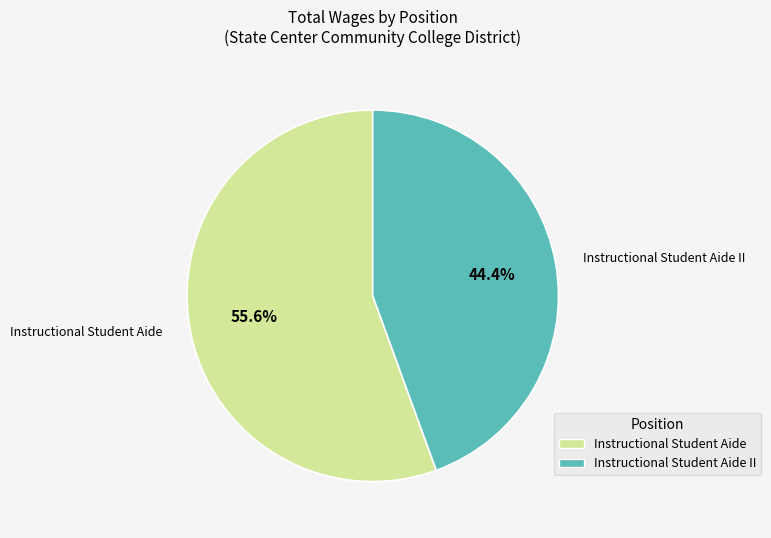

Which category accounts for the majority?

Instructional Student Aide